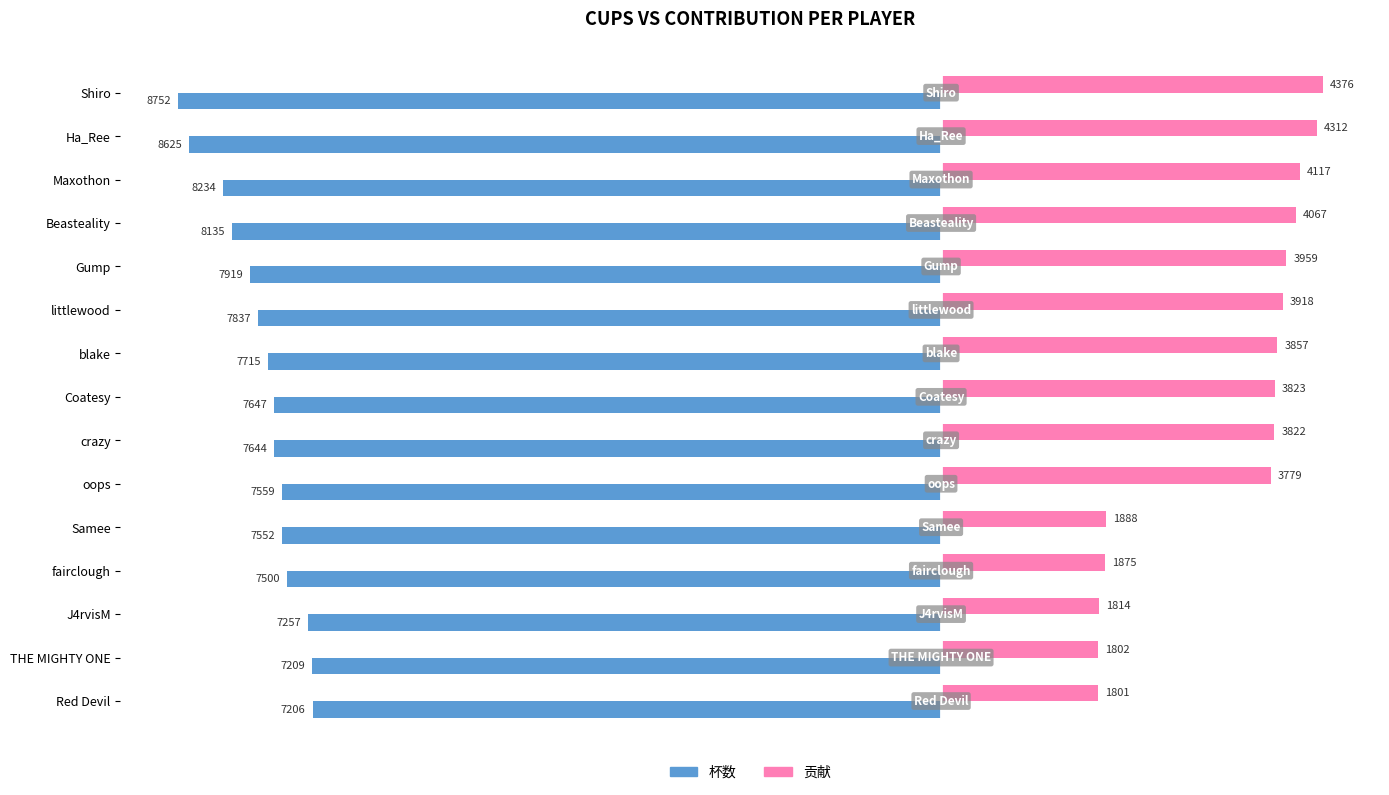

Is the value of 贡献 at Coatesy greater than the value of 杯数 at oops?

Yes